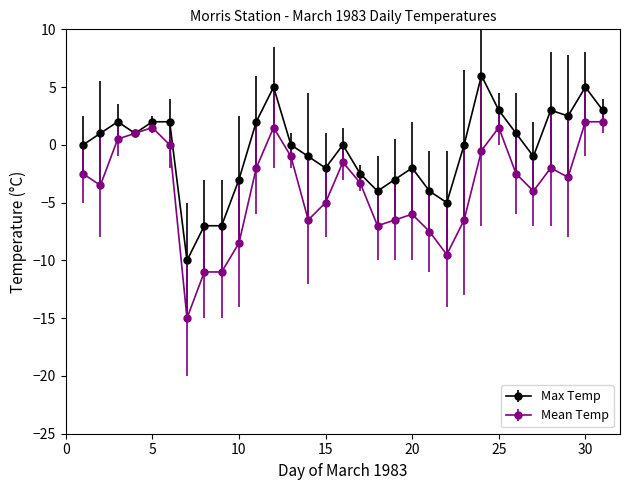

Which series has the largest total across all categories?

Max Temp